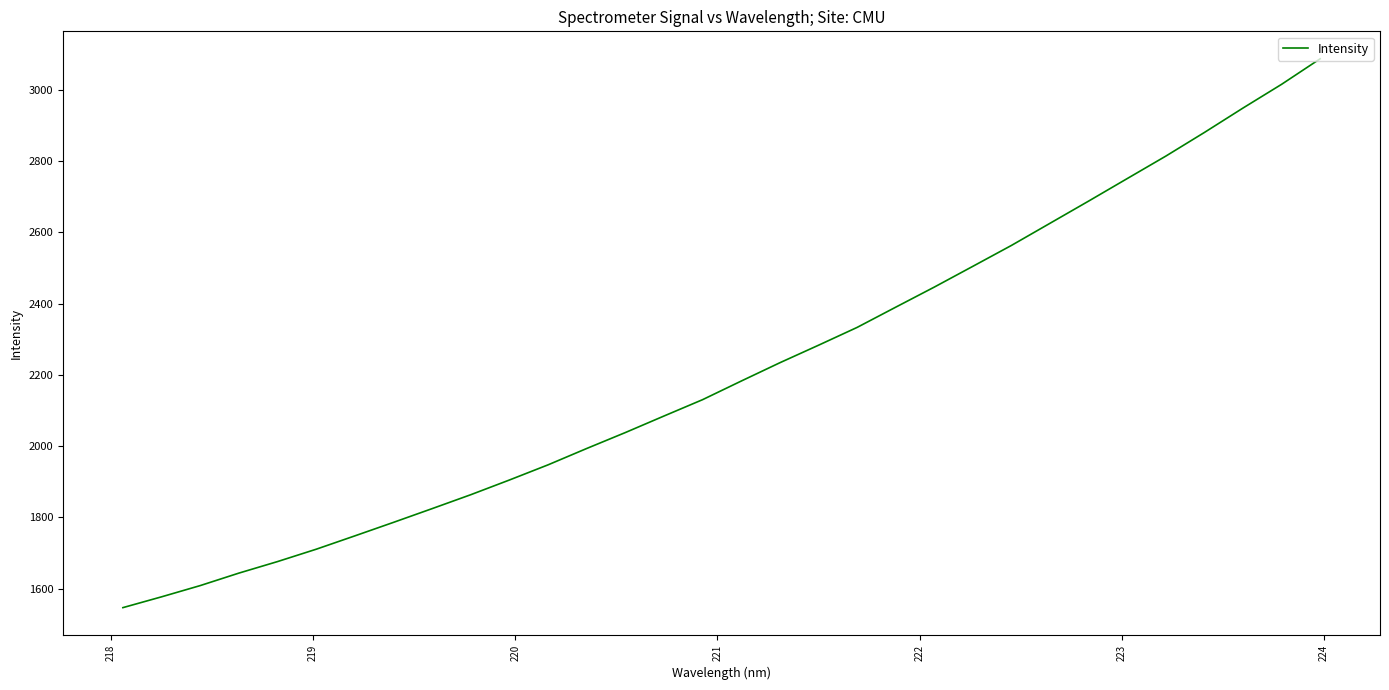

What is the difference between the maximum and minimum values?

1540.5